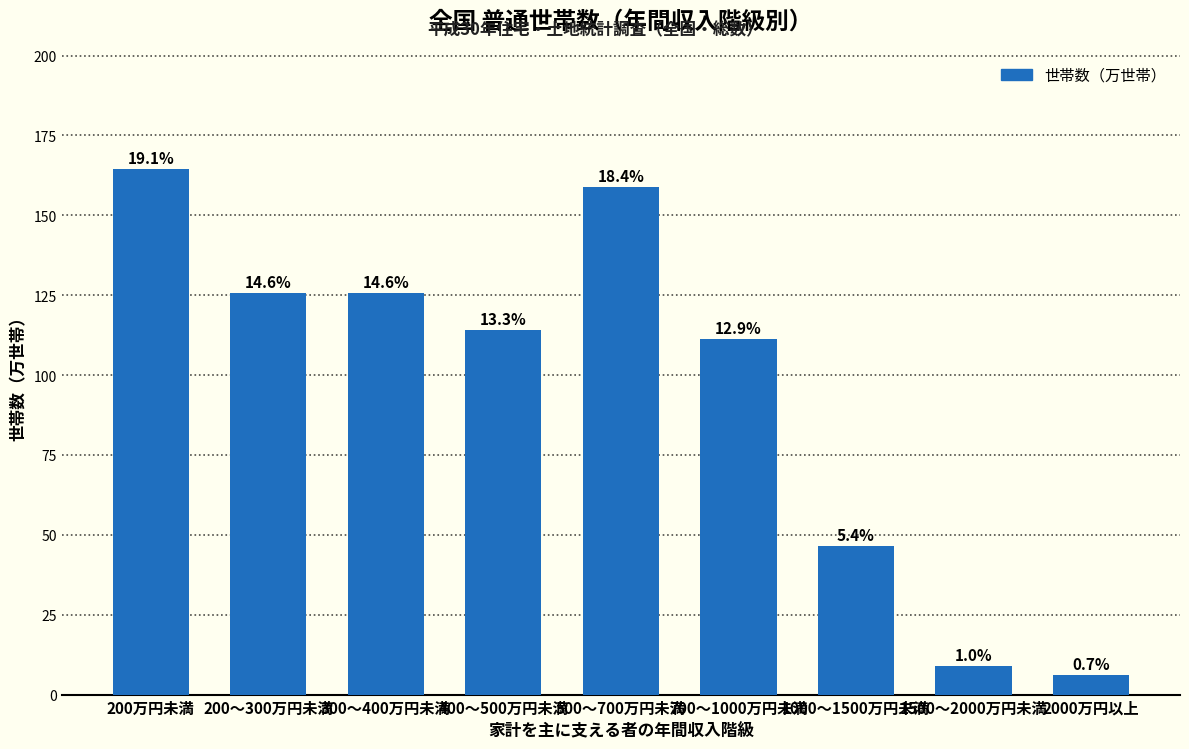

True or false: the data shows 46.4 at 1000～1500万円未満.

True